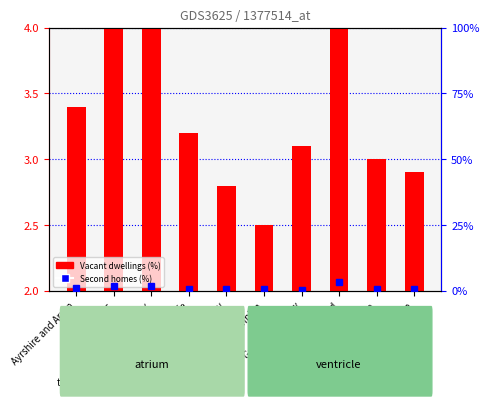

Which has a higher value, Fife or Lanarkshire?

Fife